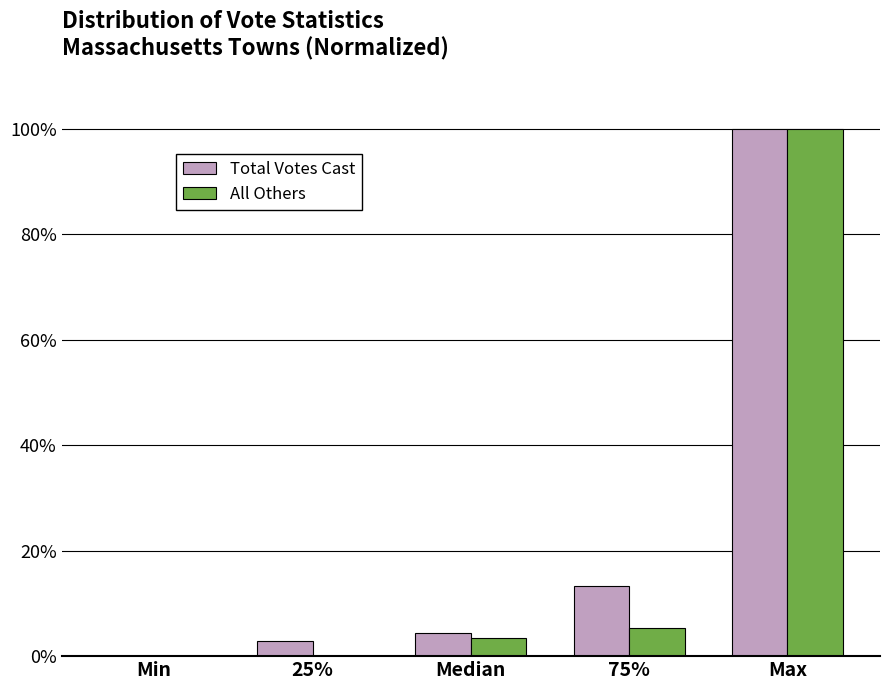

Where is Total Votes Cast nearest to the value 50?

75%